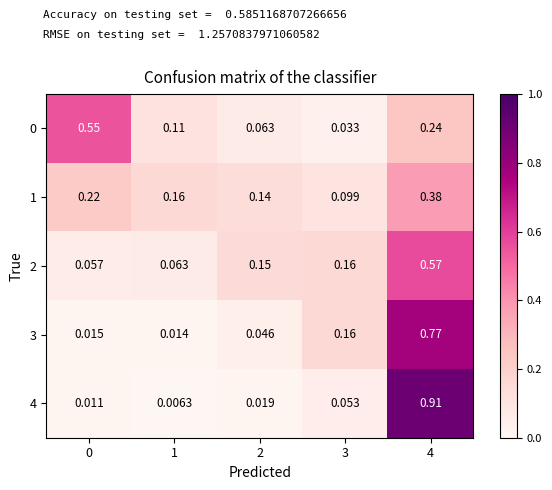

Is the value of 1 at 2 greater than the value of 4 at 4?

No